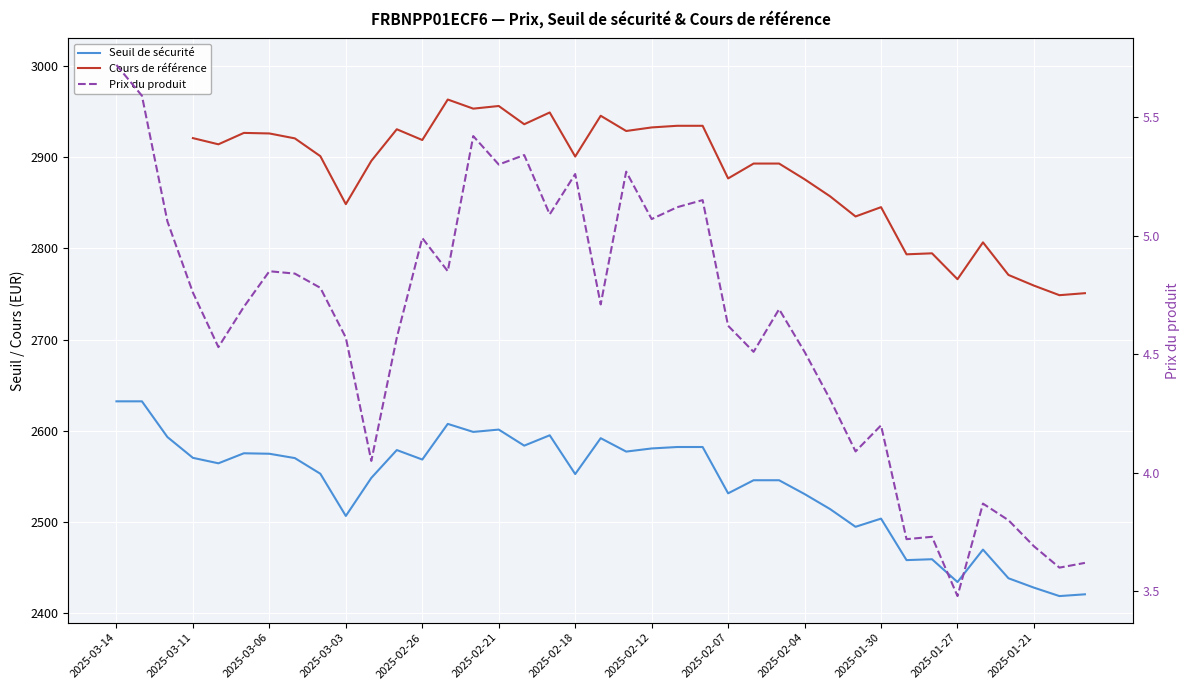

Between 19 and 37, which is larger?

19